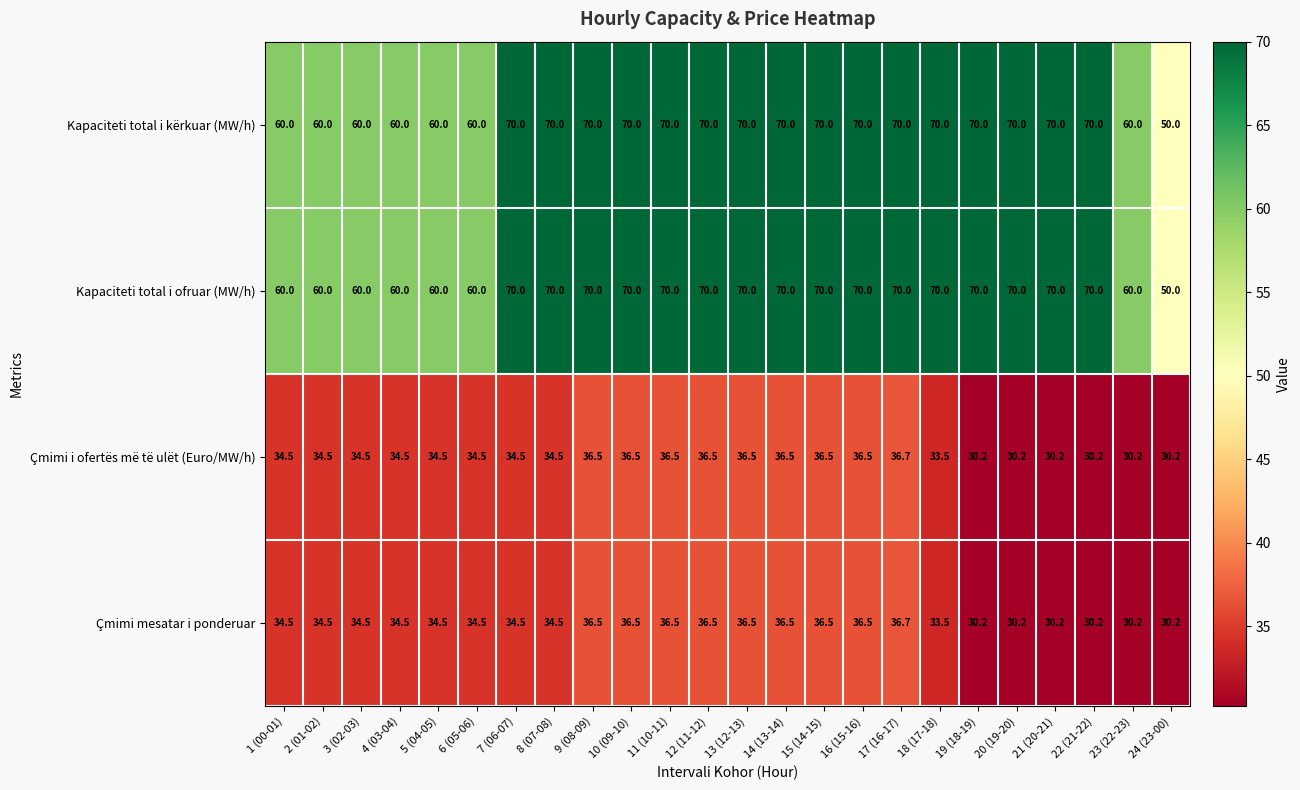

At which category is the sum across all series the highest?

17 (16-17)